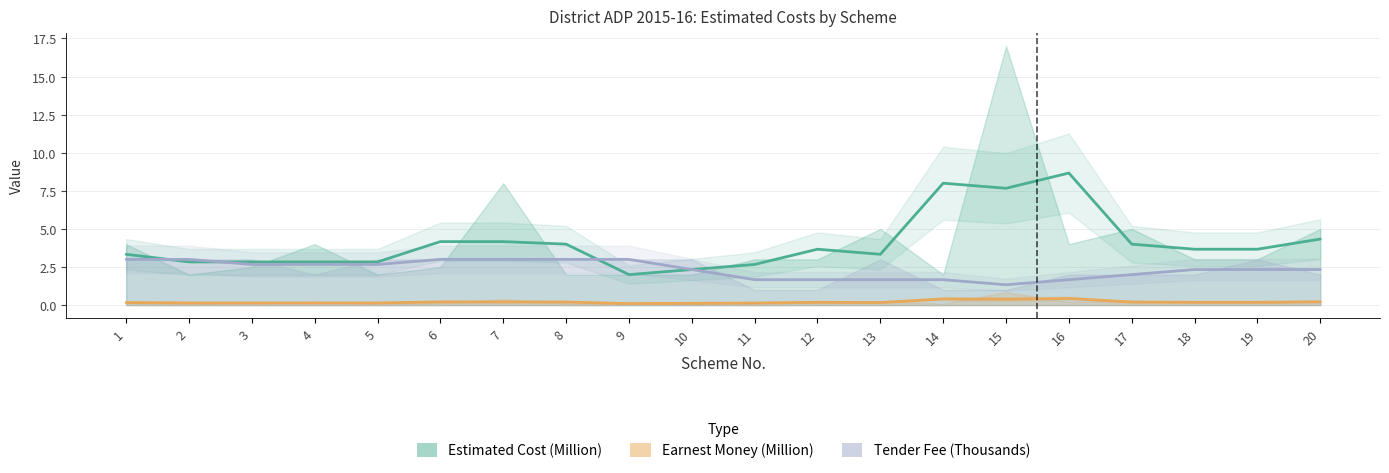

Count the number of data series in this chart.

3